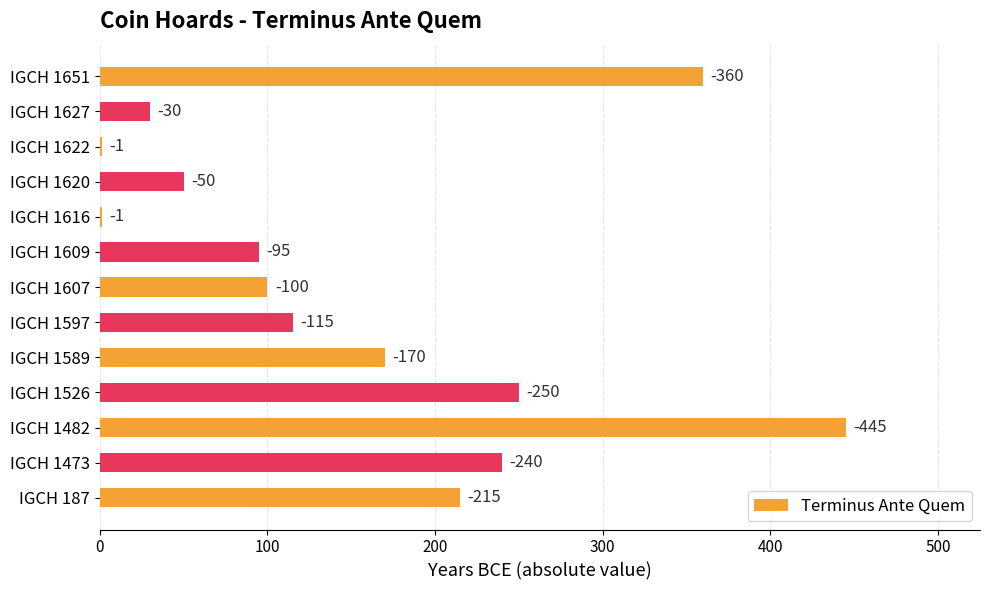

What is the average value?

159